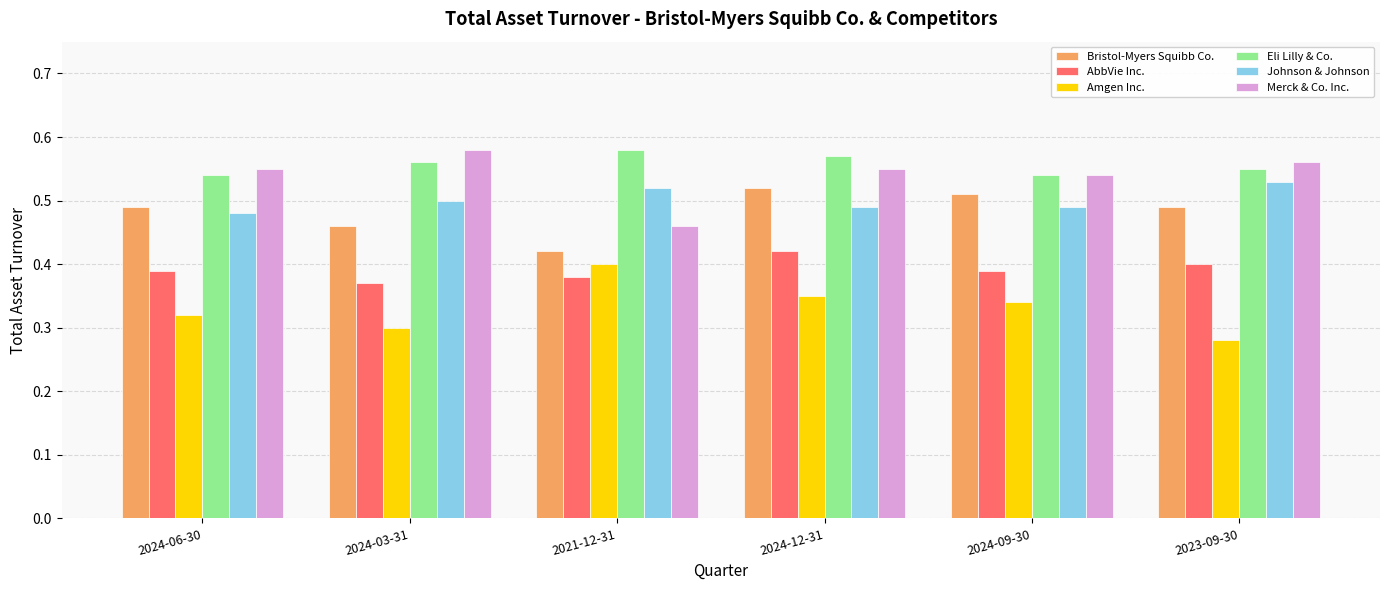

Which series has the largest total across all categories?

Eli Lilly & Co.